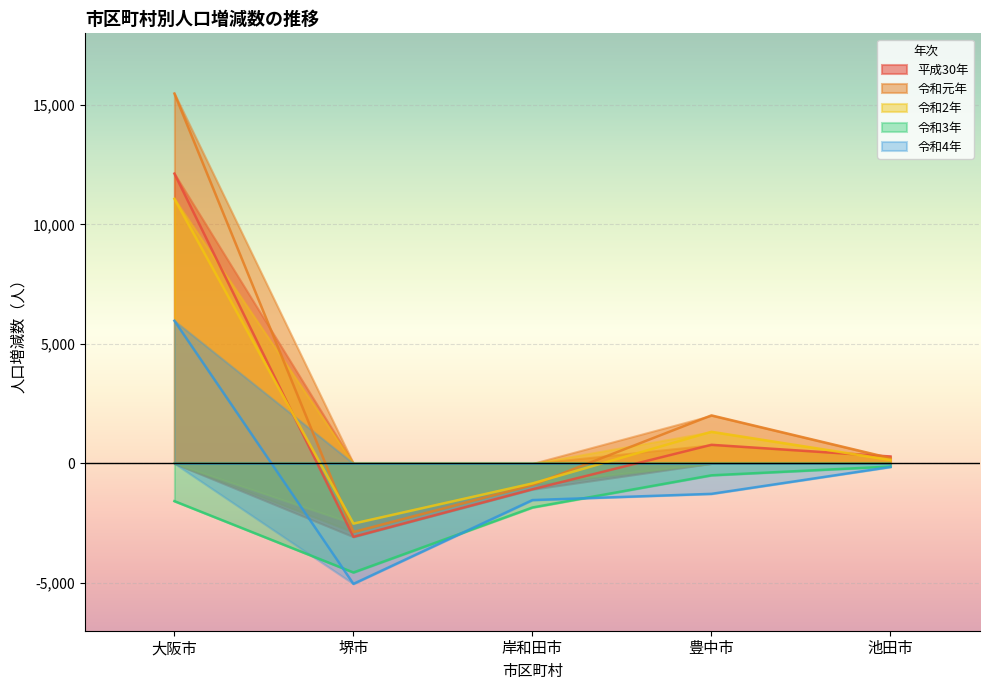

How many values in the 令和元年 series are below 222?

2